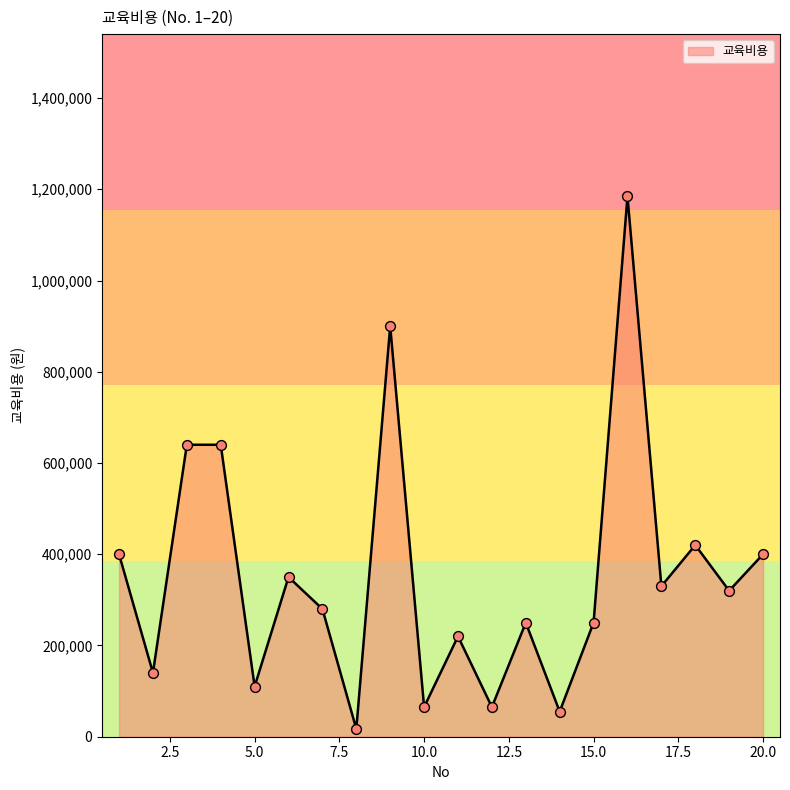

What is the maximum value shown in the chart?

1184700